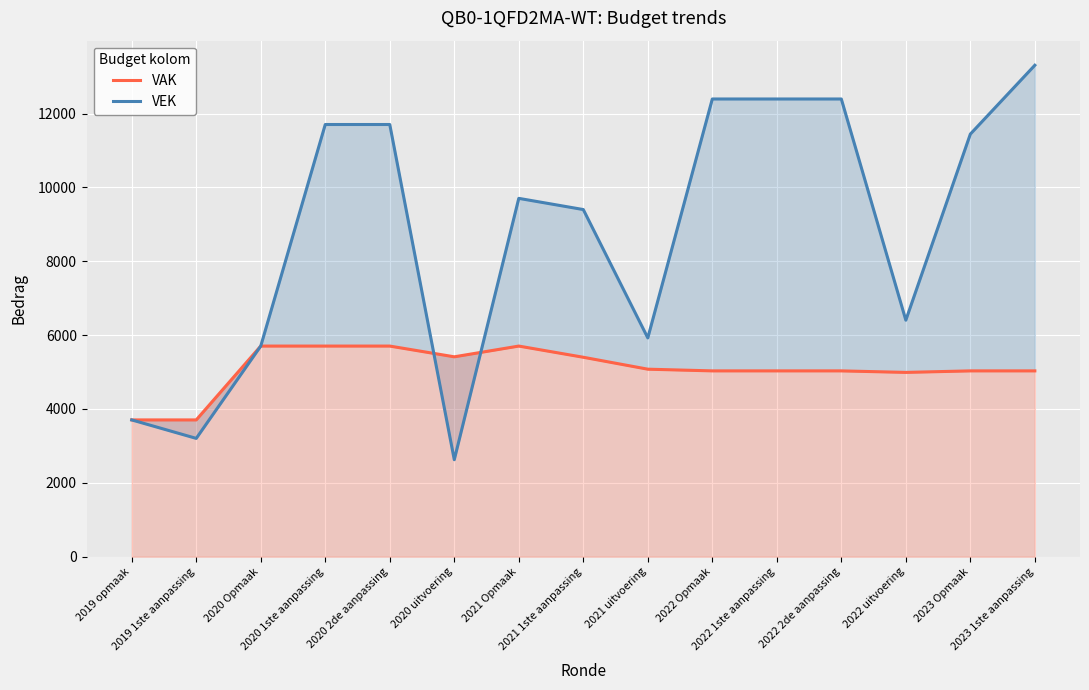

Reading left to right, transcribe all the data shown in this chart.

VAK: 2019 opmaak=3704	2019 1ste aanpassing=3704	2020 Opmaak=5704	2020 1ste aanpassing=5704	2020 2de aanpassing=5704	2020 uitvoering=5413	2021 Opmaak=5704	2021 1ste aanpassing=5401	2021 uitvoering=5078	2022 Opmaak=5032	2022 1ste aanpassing=5032	2022 2de aanpassing=5032	2022 uitvoering=4991	2023 Opmaak=5032	2023 1ste aanpassing=5032
VEK: 2019 opmaak=3704	2019 1ste aanpassing=3204	2020 Opmaak=5704	2020 1ste aanpassing=11704	2020 2de aanpassing=11704	2020 uitvoering=2626	2021 Opmaak=9704	2021 1ste aanpassing=9401	2021 uitvoering=5925	2022 Opmaak=12395	2022 1ste aanpassing=12395	2022 2de aanpassing=12395	2022 uitvoering=6405	2023 Opmaak=11444	2023 1ste aanpassing=13309